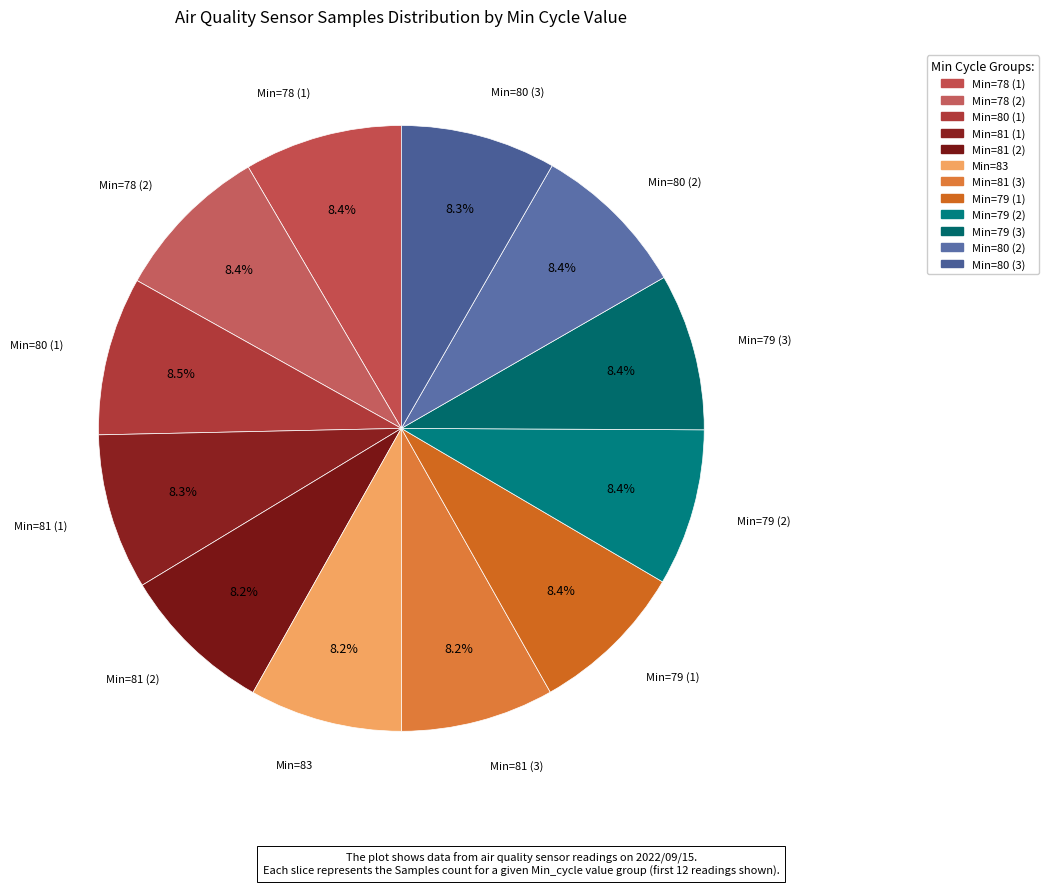

Is the sum of Min=83 and Min=80 (1) greater than half?

No